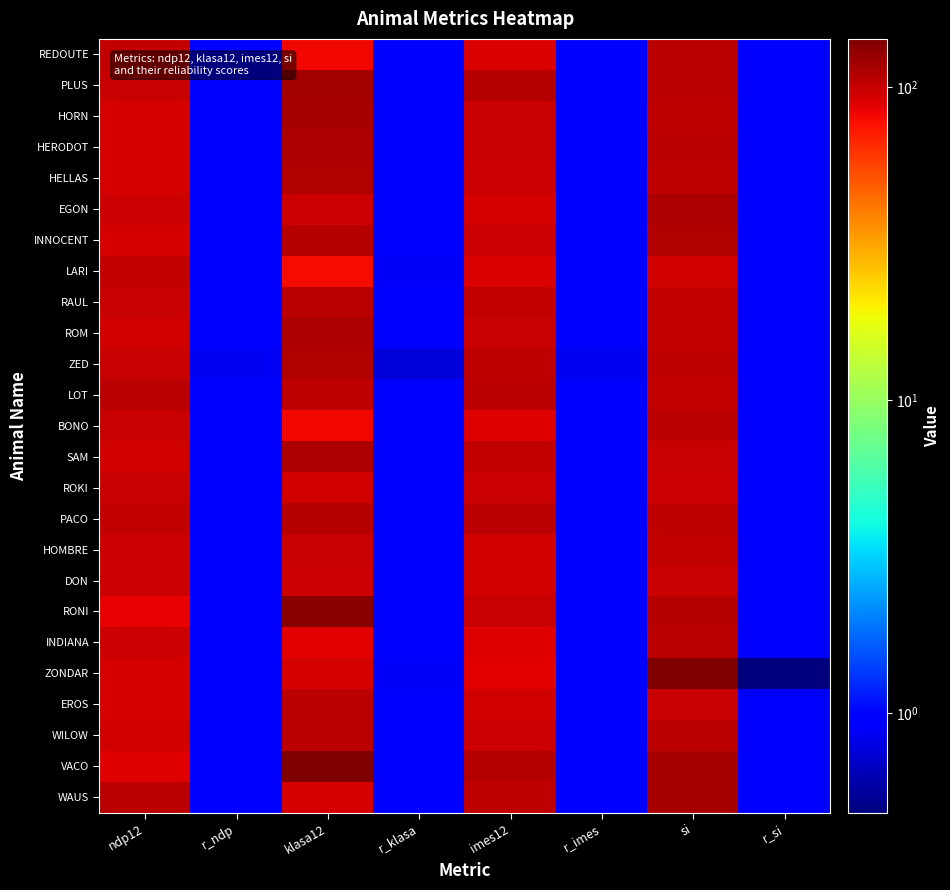

Reading right to left, list all the values displayed in this chart.

REDOUTE: r_si=1.0	si=105.0	r_imes=1.0	imes12=91.0	r_klasa=1.0	klasa12=81.0	r_ndp=1.0	ndp12=101.0
PLUS: r_si=1.0	si=106.0	r_imes=1.0	imes12=109.0	r_klasa=1.0	klasa12=119.0	r_ndp=1.0	ndp12=99.0
HORN: r_si=1.0	si=103.0	r_imes=0.9	imes12=99.0	r_klasa=0.9	klasa12=115.0	r_ndp=1.0	ndp12=93.0
HERODOT: r_si=1.0	si=105.0	r_imes=1.0	imes12=98.0	r_klasa=1.0	klasa12=114.0	r_ndp=1.0	ndp12=92.0
HELLAS: r_si=1.0	si=103.0	r_imes=1.0	imes12=97.0	r_klasa=1.0	klasa12=111.0	r_ndp=1.0	ndp12=93.0
EGON: r_si=1.0	si=114.0	r_imes=1.0	imes12=93.0	r_klasa=1.0	klasa12=97.0	r_ndp=1.0	ndp12=96.0
INNOCENT: r_si=1.0	si=111.0	r_imes=1.0	imes12=96.0	r_klasa=1.0	klasa12=109.0	r_ndp=1.0	ndp12=93.0
LARI: r_si=1.0	si=95.0	r_imes=0.9	imes12=90.0	r_klasa=0.9	klasa12=79.0	r_ndp=0.9	ndp12=101.0
RAUL: r_si=1.0	si=101.0	r_imes=1.0	imes12=102.0	r_klasa=1.0	klasa12=105.0	r_ndp=1.0	ndp12=100.0
ROM: r_si=1.0	si=101.0	r_imes=1.0	imes12=100.0	r_klasa=1.0	klasa12=113.0	r_ndp=1.0	ndp12=94.0
ZED: r_si=1.0	si=104.0	r_imes=0.8	imes12=103.0	r_klasa=0.8	klasa12=111.0	r_ndp=0.9	ndp12=98.0
LOT: r_si=1.0	si=101.0	r_imes=1.0	imes12=107.0	r_klasa=1.0	klasa12=103.0	r_ndp=1.0	ndp12=105.0
BONO: r_si=0.9	si=107.0	r_imes=0.9	imes12=89.0	r_klasa=0.9	klasa12=81.0	r_ndp=1.0	ndp12=99.0
SAM: r_si=1.0	si=100.0	r_imes=1.0	imes12=101.0	r_klasa=1.0	klasa12=114.0	r_ndp=1.0	ndp12=95.0
ROKI: r_si=1.0	si=96.0	r_imes=1.0	imes12=96.0	r_klasa=0.9	klasa12=95.0	r_ndp=1.0	ndp12=98.0
PACO: r_si=1.0	si=104.0	r_imes=1.0	imes12=105.0	r_klasa=1.0	klasa12=109.0	r_ndp=1.0	ndp12=101.0
HOMBRE: r_si=1.0	si=101.0	r_imes=1.0	imes12=95.0	r_klasa=1.0	klasa12=99.0	r_ndp=1.0	ndp12=96.0
DON: r_si=1.0	si=100.0	r_imes=1.0	imes12=94.0	r_klasa=1.0	klasa12=97.0	r_ndp=1.0	ndp12=96.0
RONI: r_si=1.0	si=108.0	r_imes=1.0	imes12=99.0	r_klasa=1.0	klasa12=135.0	r_ndp=1.0	ndp12=84.0
INDIANA: r_si=1.0	si=107.0	r_imes=1.0	imes12=88.0	r_klasa=1.0	klasa12=86.0	r_ndp=1.0	ndp12=96.0
ZONDAR: r_si=0.5	si=140.0	r_imes=0.9	imes12=87.0	r_klasa=0.9	klasa12=93.0	r_ndp=0.9	ndp12=92.0
EROS: r_si=1.0	si=98.0	r_imes=1.0	imes12=94.0	r_klasa=1.0	klasa12=106.0	r_ndp=1.0	ndp12=92.0
WILOW: r_si=1.0	si=105.0	r_imes=1.0	imes12=97.0	r_klasa=1.0	klasa12=107.0	r_ndp=1.0	ndp12=94.0
VACO: r_si=0.9	si=115.0	r_imes=0.9	imes12=109.0	r_klasa=0.9	klasa12=143.0	r_ndp=1.0	ndp12=89.0
WAUS: r_si=1.0	si=115.0	r_imes=1.0	imes12=103.0	r_klasa=1.0	klasa12=92.0	r_ndp=1.0	ndp12=106.0